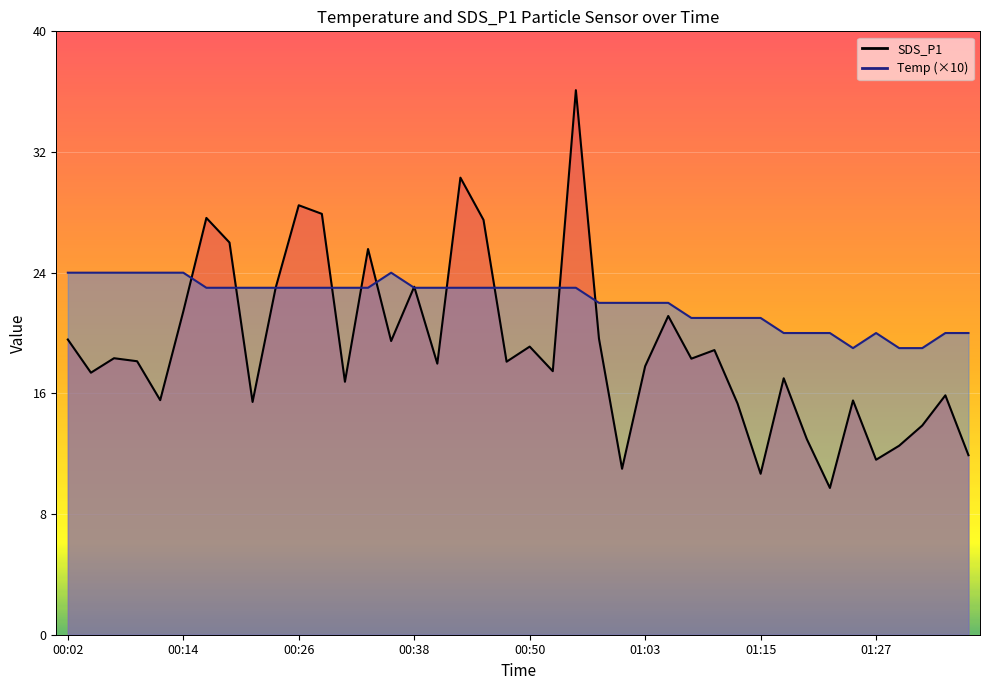

How many data points in Temp×10 (line) are less than 23?

17